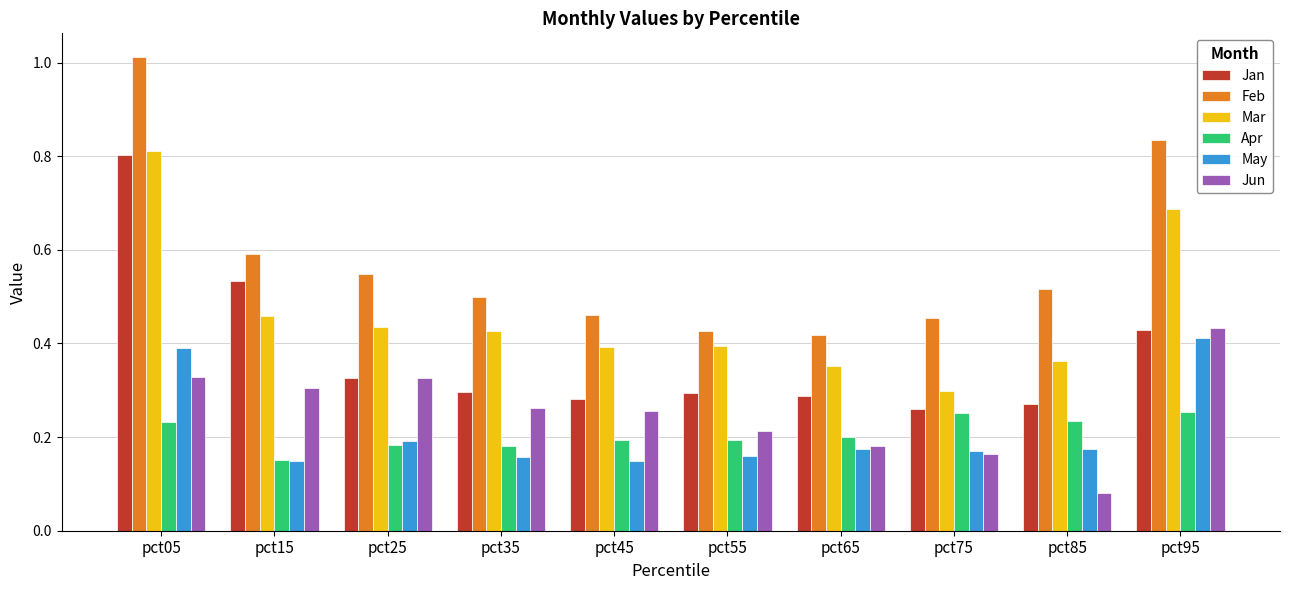

What is the sum of all Apr values?

2.1